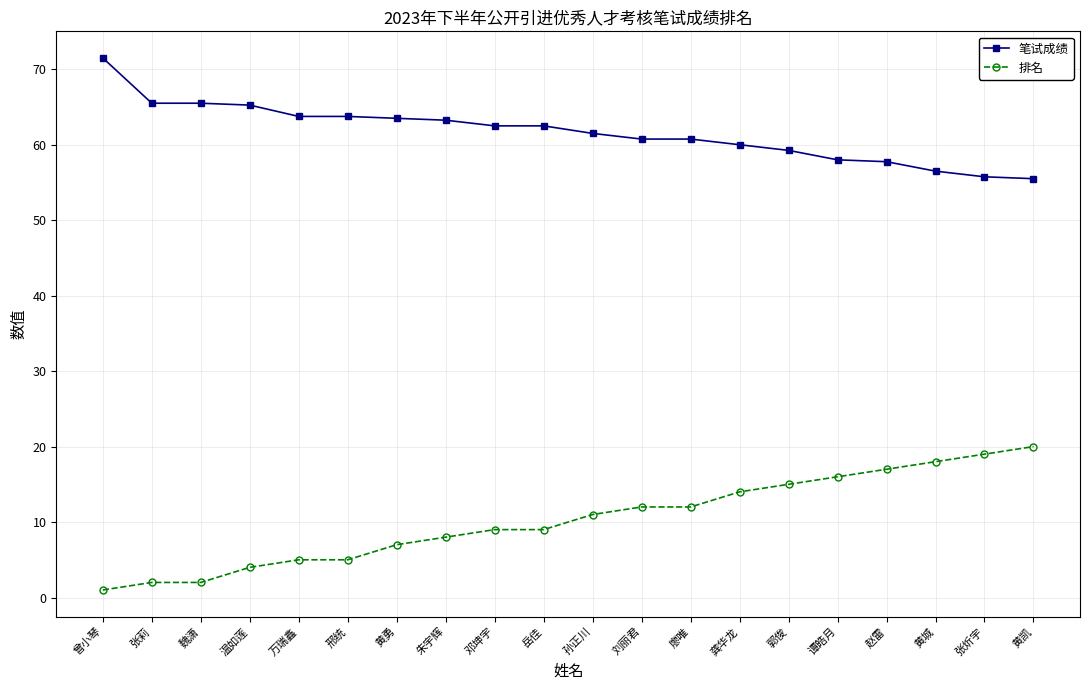

True or false: 笔试成绩 and 排名 cross at least once.

False